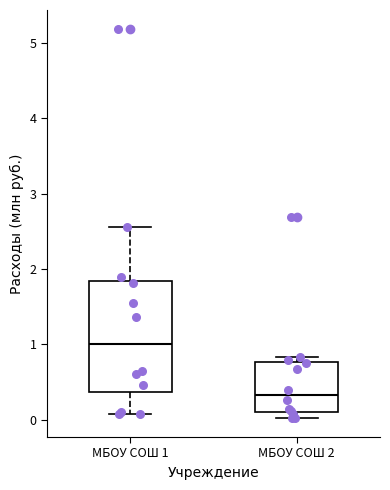

Which box is the tallest, from its lower edge to its upper edge?

МБОУ СОШ 1